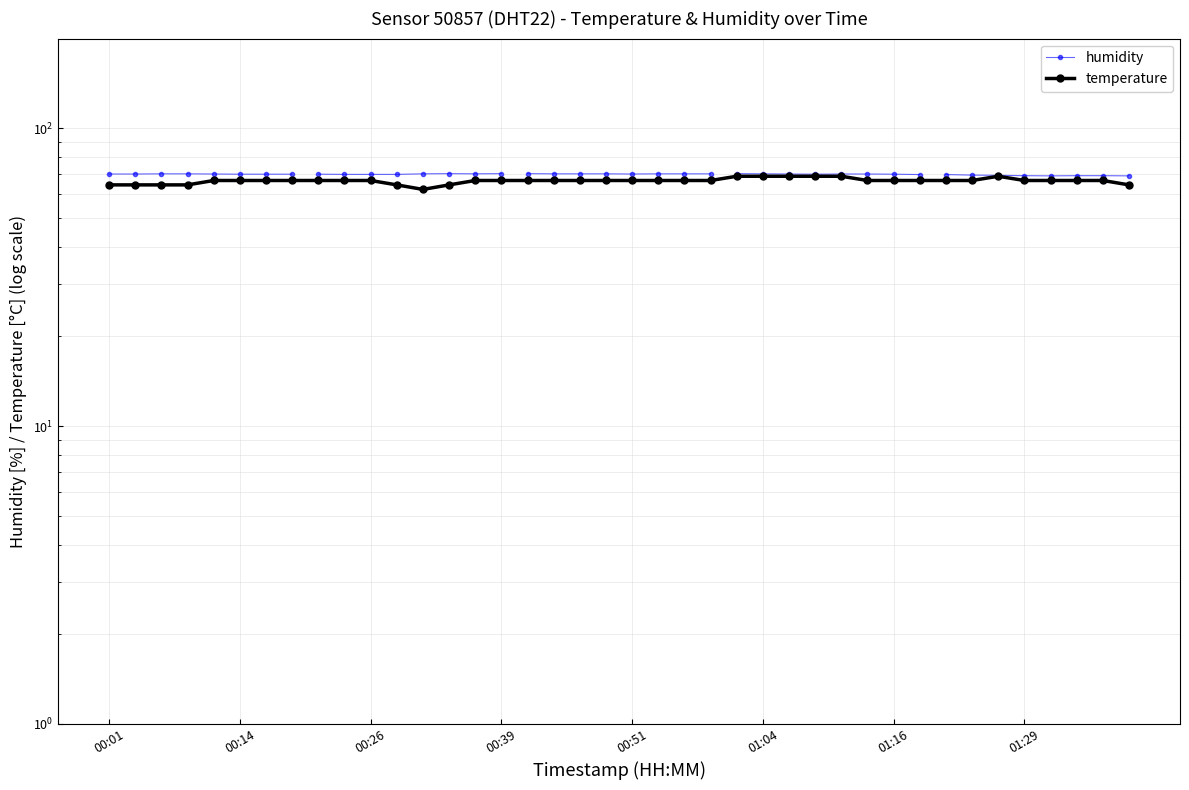

Does the chart display data point markers on the line(s)?

Yes